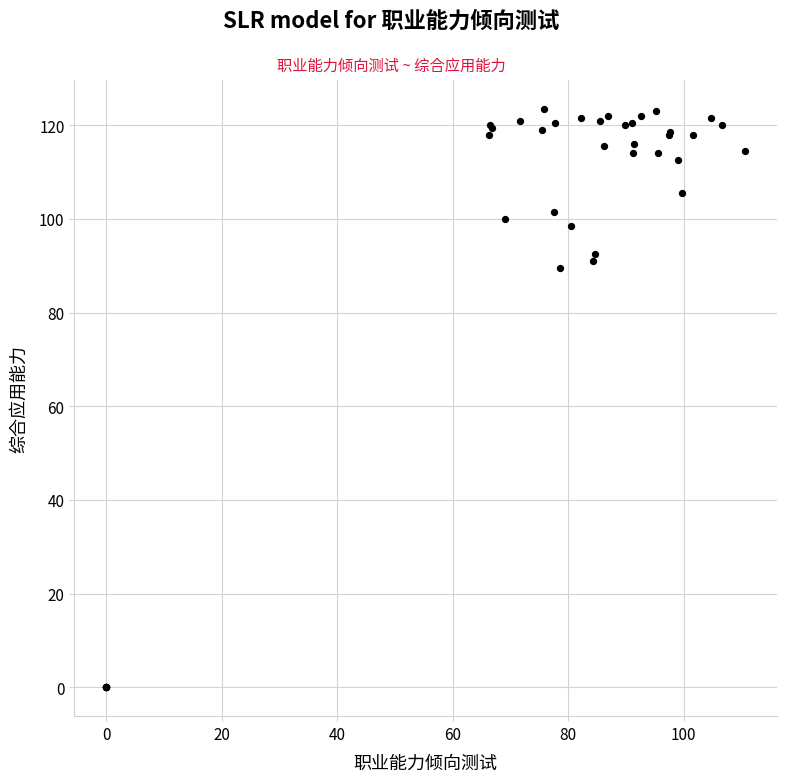

What Y value in the scatter plot is closest to 61?

89.5